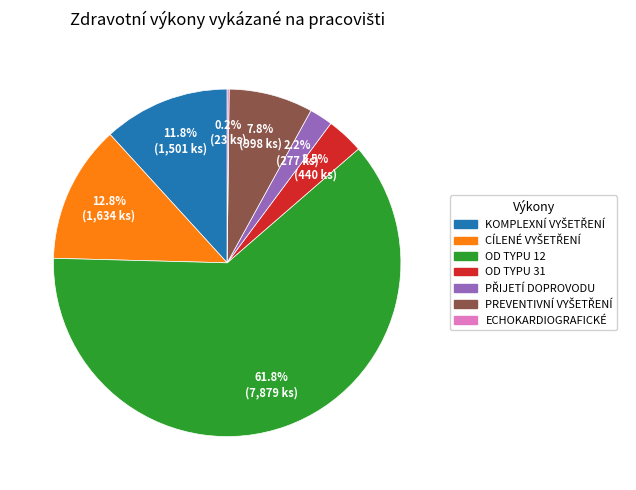

Is there any slice that represents more than half of the pie?

Yes